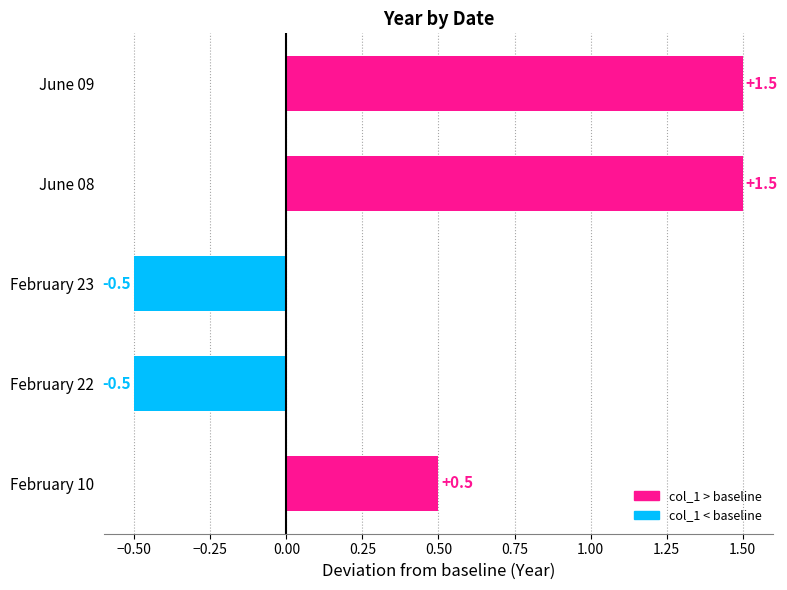

What is the sum of all values?

2.5